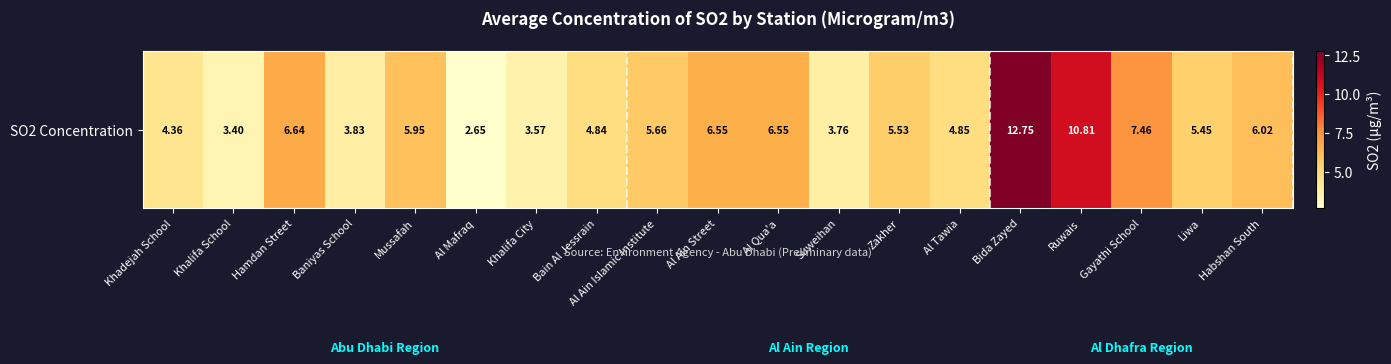

Reading right to left, transcribe all the data shown in this chart.

Habshan South=6.0	Liwa=5.5	Gayathi School=7.5	Ruwais=10.8	Bida Zayed=12.8	Al Tawia=4.8	Zakher=5.5	Suweihan=3.8	Al Qua'a=6.5	Al Ain Street=6.5	Al Ain Islamic Institute=5.7	Bain Al Jessrain=4.8	Khalifa City=3.6	Al Mafraq=2.6	Mussafah=6.0	Baniyas School=3.8	Hamdan Street=6.6	Khalifa School=3.4	Khadejah School=4.4